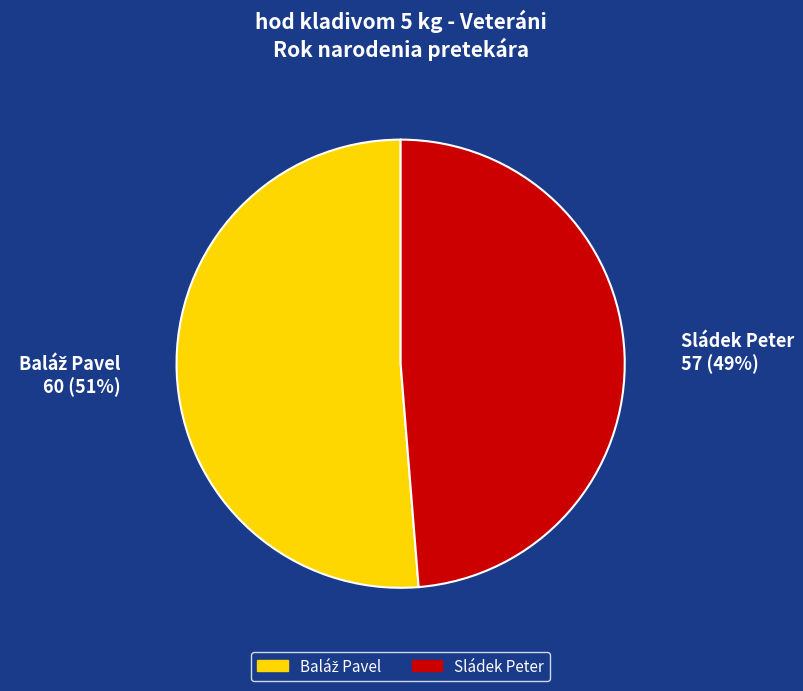

Count the number of slices in the pie.

2